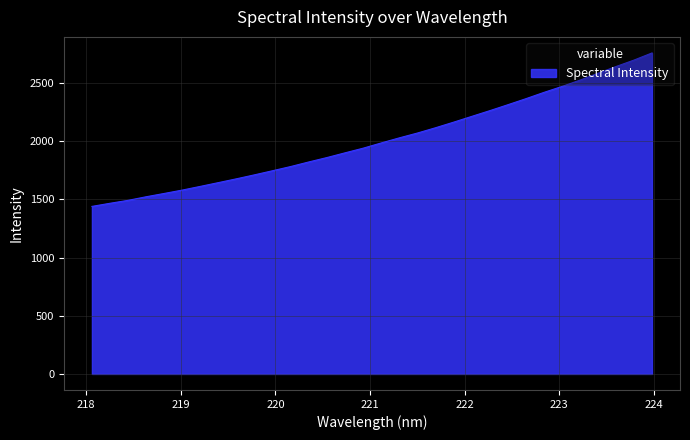

What is the greatest value displayed?

2757.1